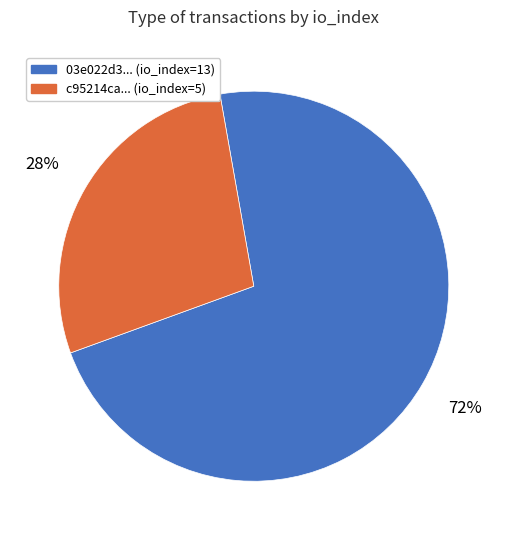

Is the sum of 03e022d3... (io_index=13) and c95214ca... (io_index=5) greater than half?

Yes